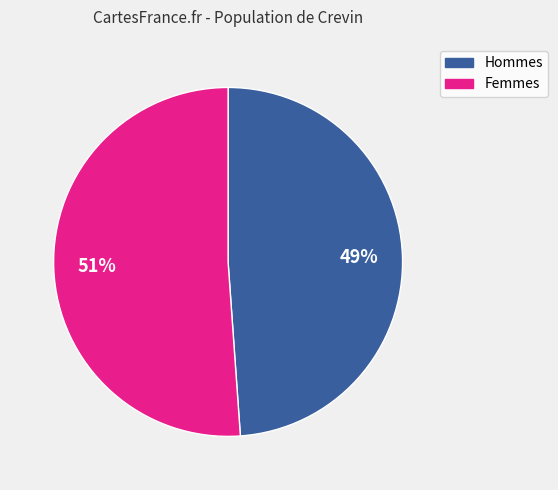

Is there any slice that represents more than half of the pie?

Yes